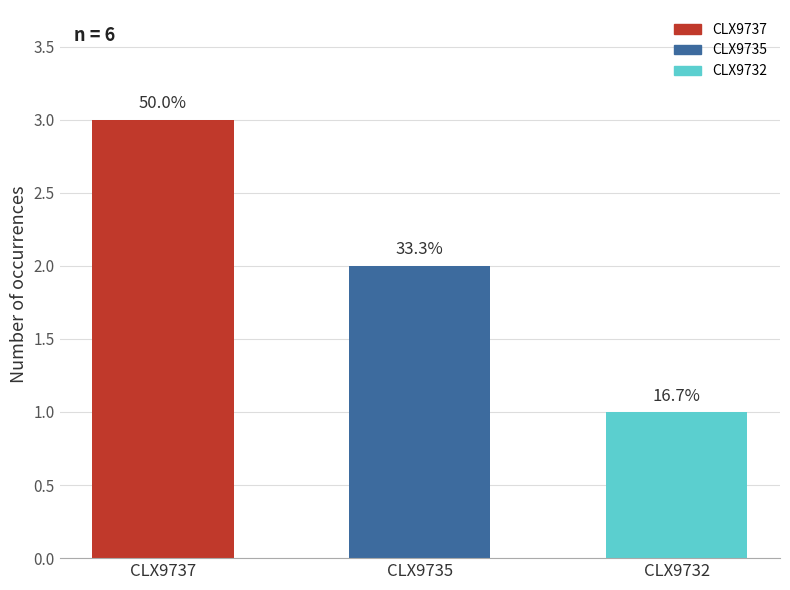

Reading left to right, what are all the values shown in this chart?

CLX9737=3	CLX9735=2	CLX9732=1